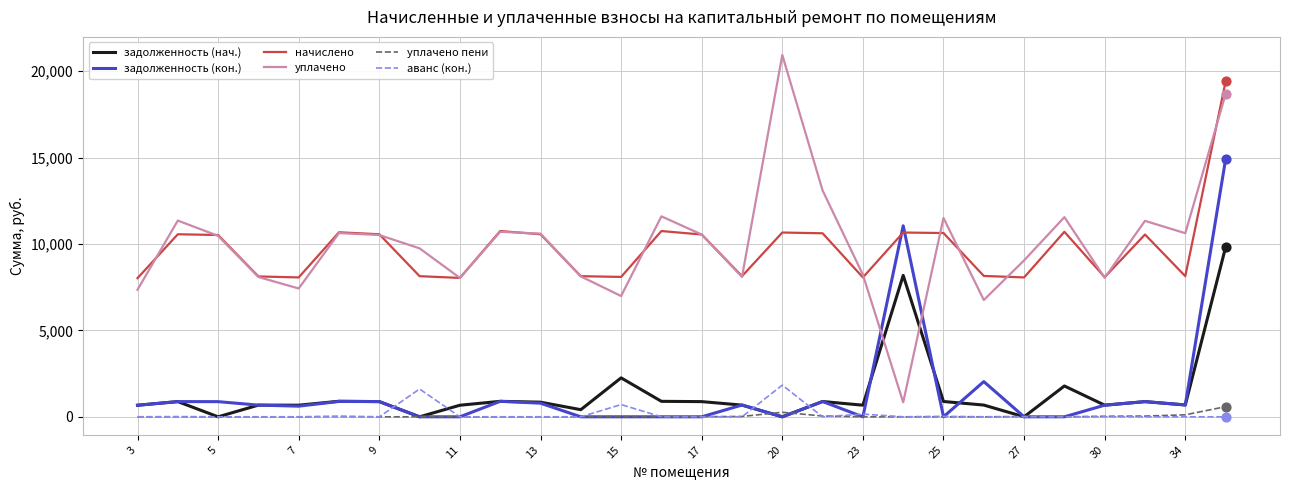

Which series has the largest range (max minus min)?

уплачено